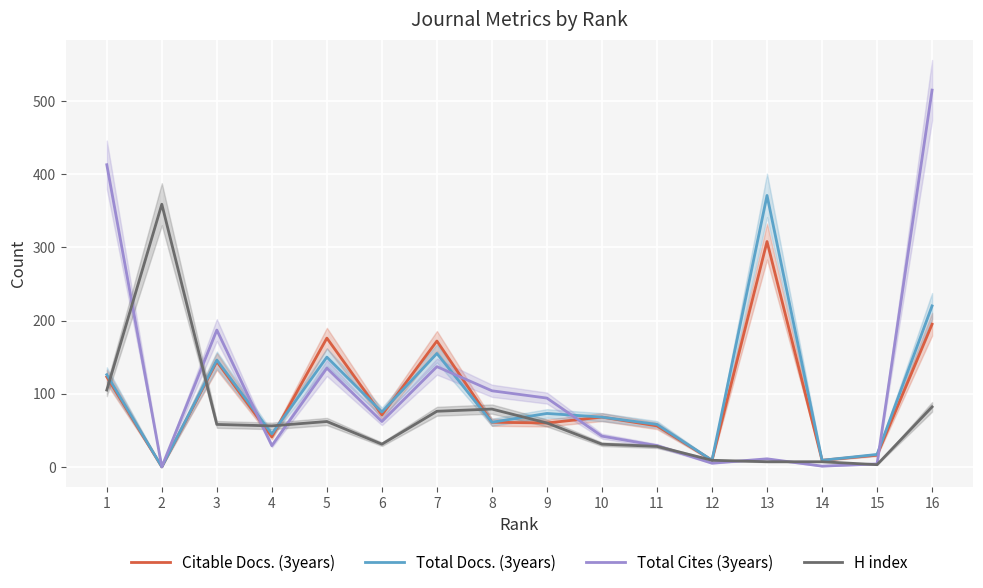

How many interior local peaks does the H index series have?

3